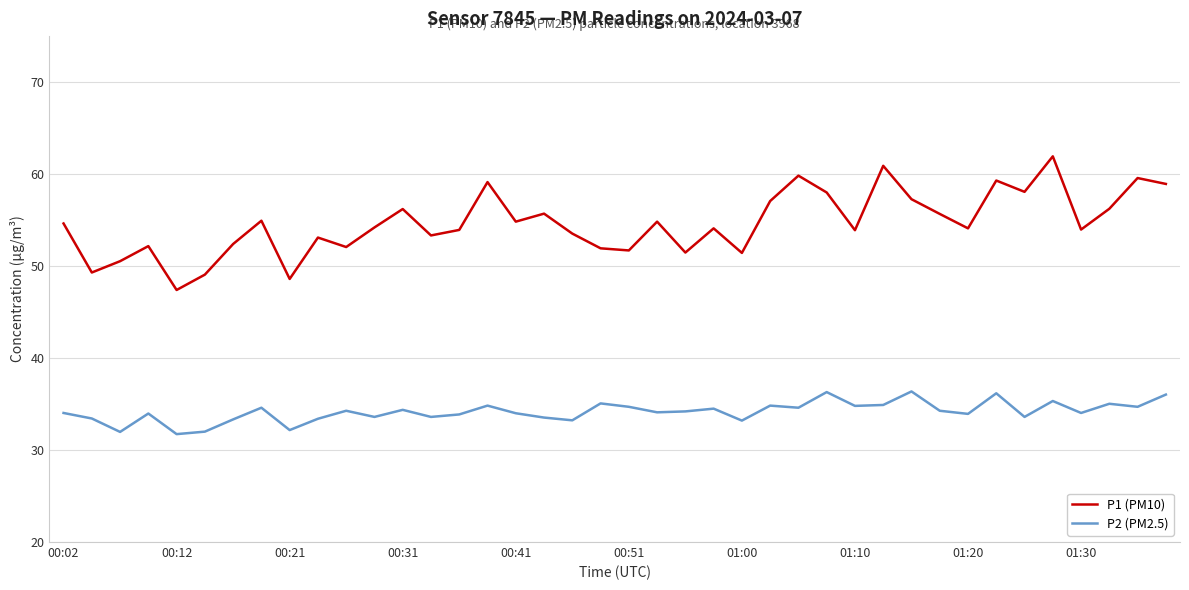

Rank the series by their maximum value, from highest to lowest.

P1 (PM10), P2 (PM2.5)